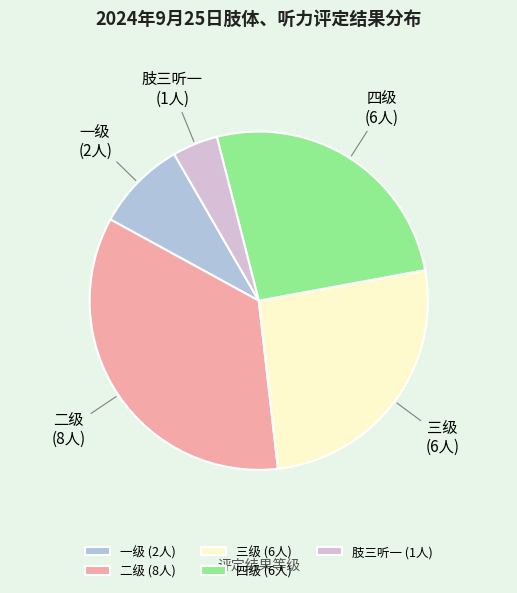

Combined, do 三级 and 一级 account for over 50%?

No